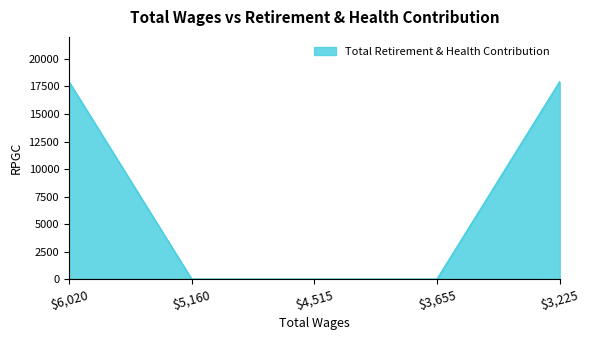

The value at $5,160 is 0. True or false?

True